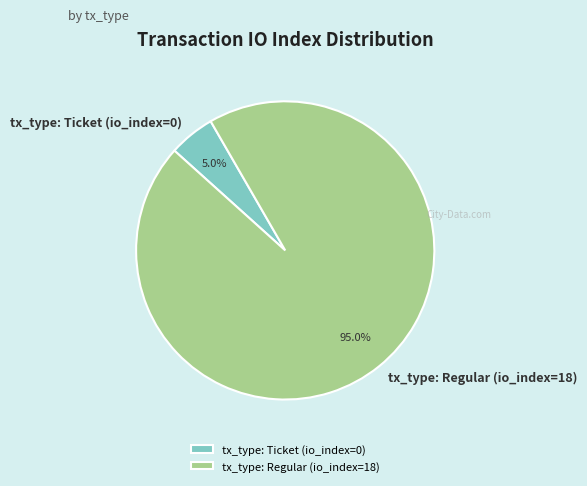

What is the majority slice?

tx_type: Regular (io_index=18)